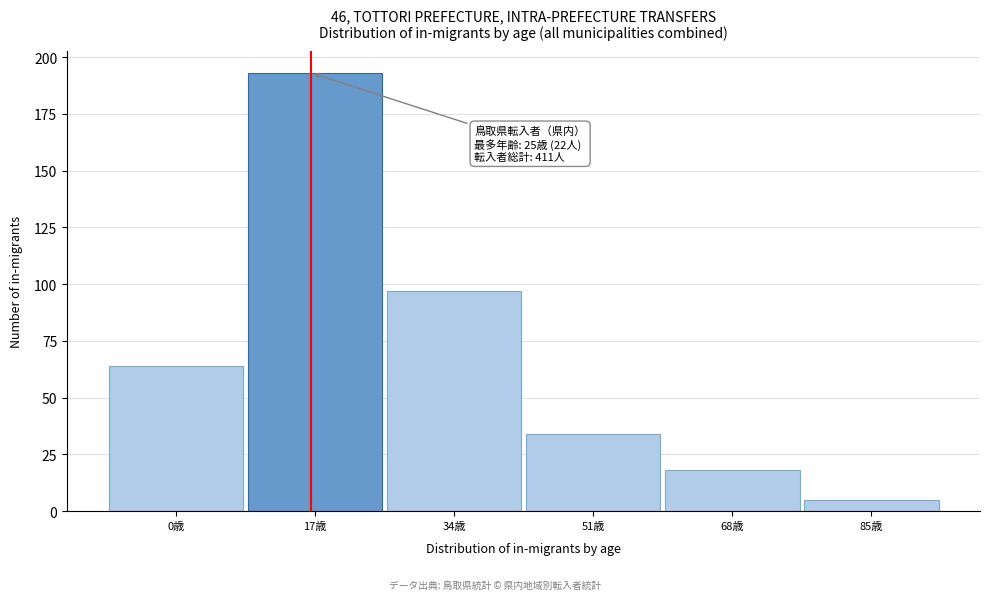

Reading left to right, what are all the values shown in this chart?

64	193	97	34	18	5